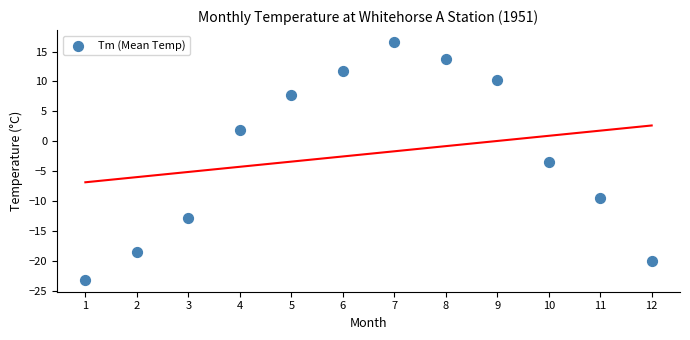

What is the range of X values (max minus min)?

11.0